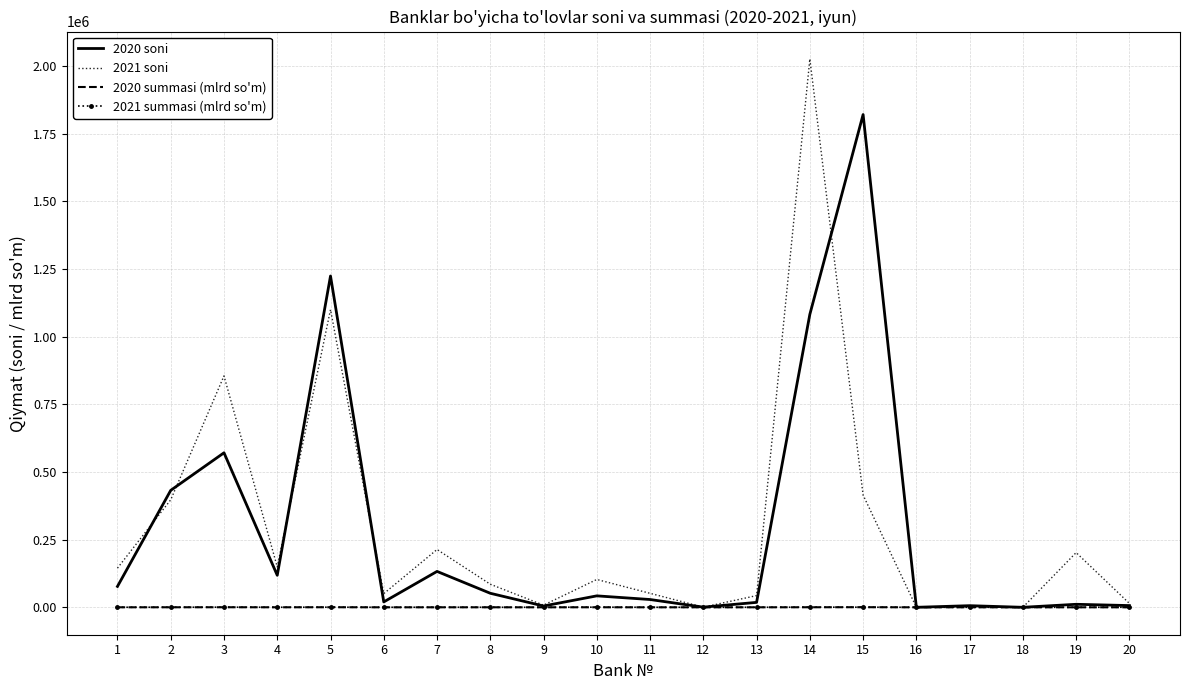

The value of 2020 soni at 2 is 286803.9. True or false?

False